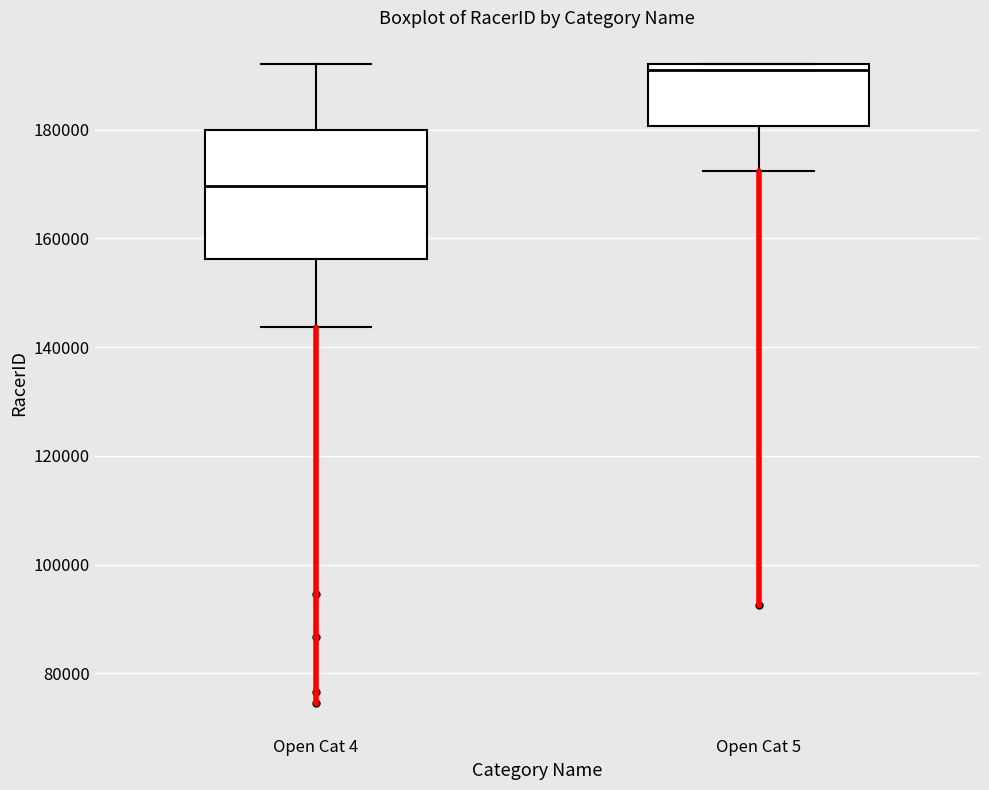

Reading left to right, transcribe this box plot: for each box, give where its median line is, the range the box spans, and where its two whiskers end, as read against the y-axis. The values are not printed on the chart, so give them approximately, as read against the axis.

Open Cat 4: median 170000, box 156000 to 180000, whiskers 144000 to 192000
Open Cat 5: median 190000, box 180000 to 192000, whiskers 172000 to 192000